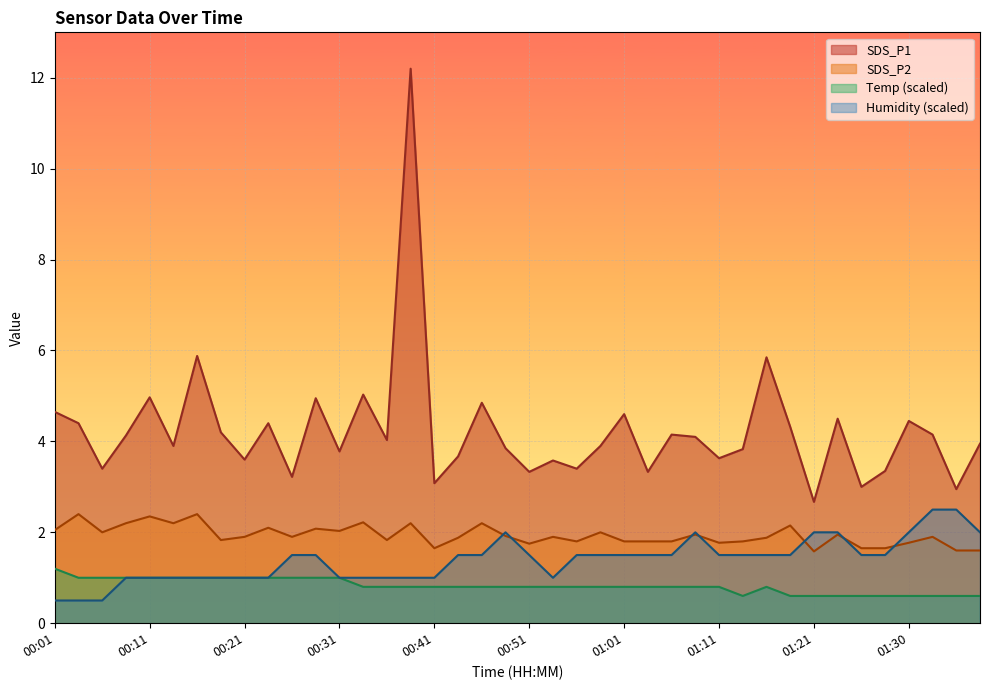

How many data points in SDS_P1 are less than 4?

20